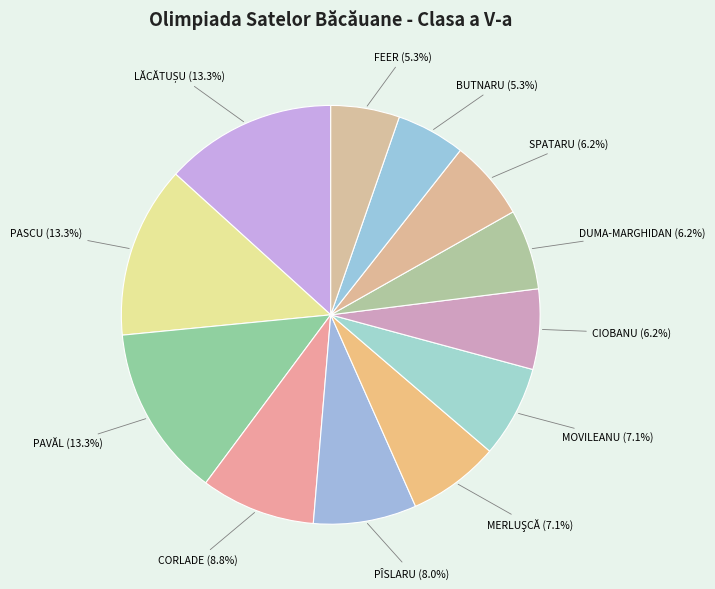

What is the ratio of the value at DUMA-MARGHIDAN (6.2%) to the value at PAVĂL (13.3%)?

0.5